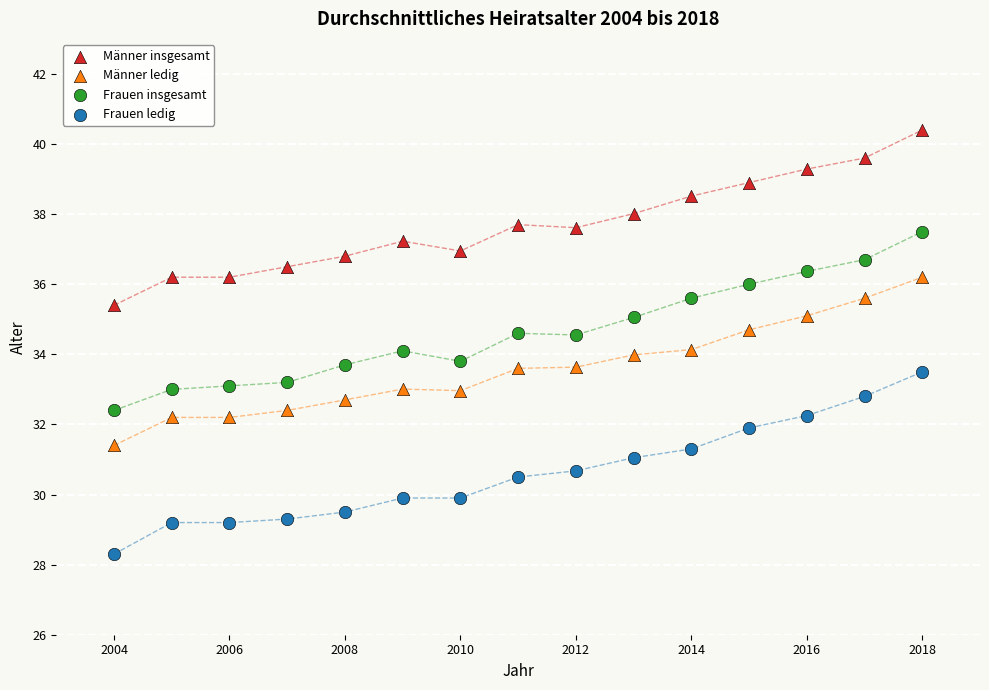

Which series contains the highest Y value?

Männer insgesamt